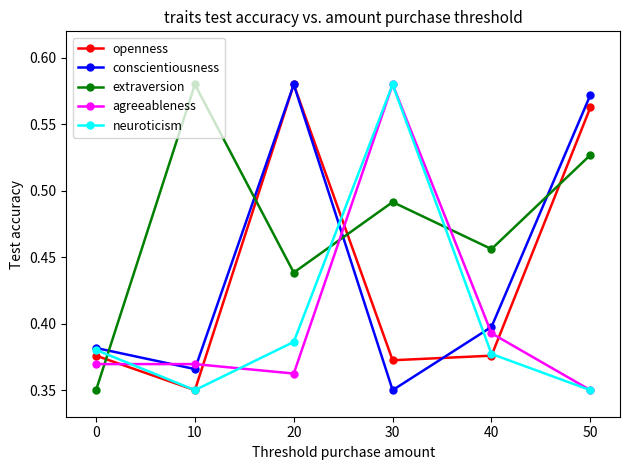

List the labels in order of conscientiousness value, smallest first.

30, 10, 0, 40, 50, 20